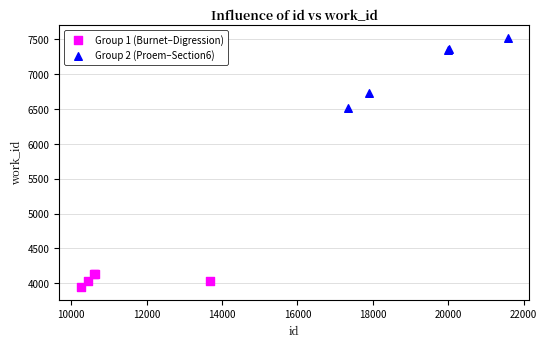

Which series contains the highest Y value?

Group 2 (Proem–Section6)